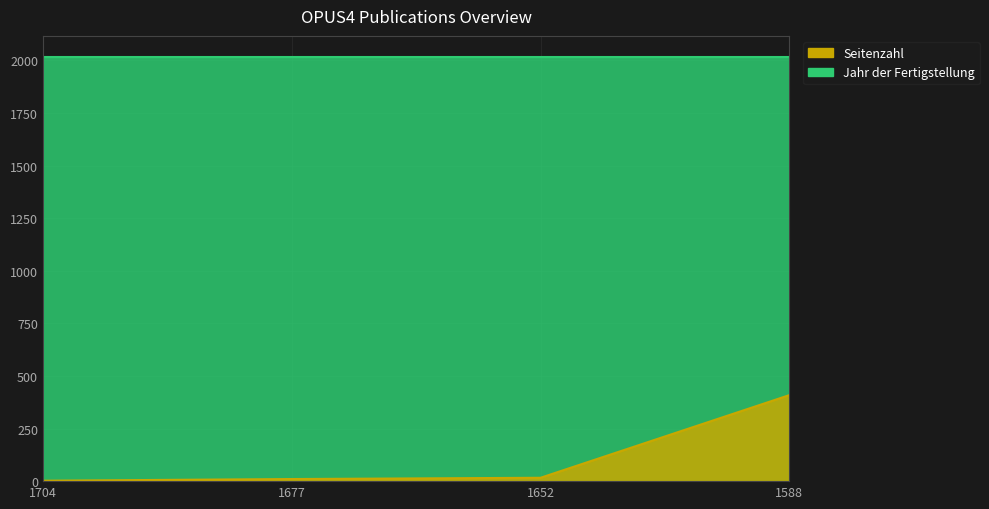

The value of Seitenzahl at 1652 is 16. True or false?

True